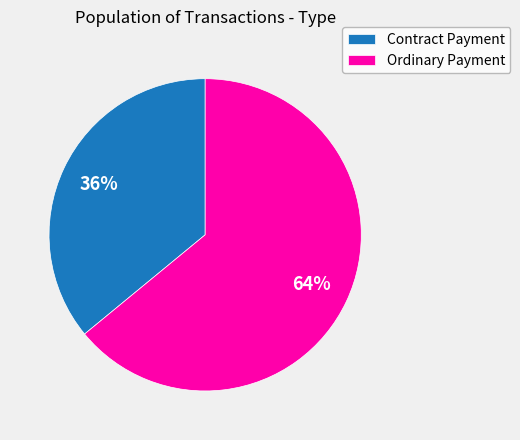

Count the number of slices in the pie.

2